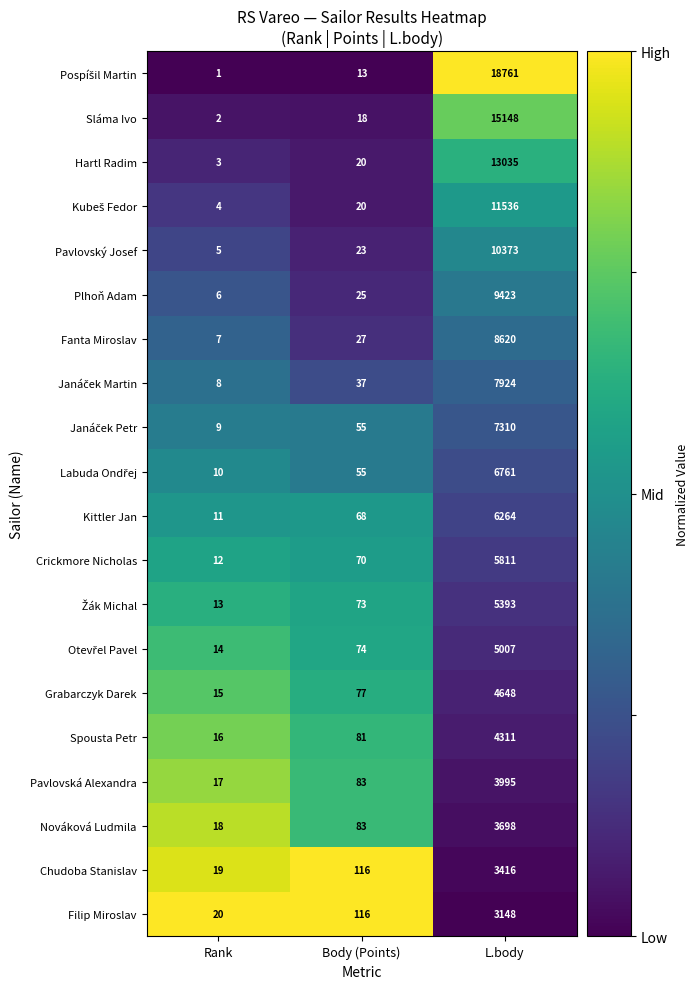

Read the Fanta Miroslav value at L.body, to the nearest 50.

8600